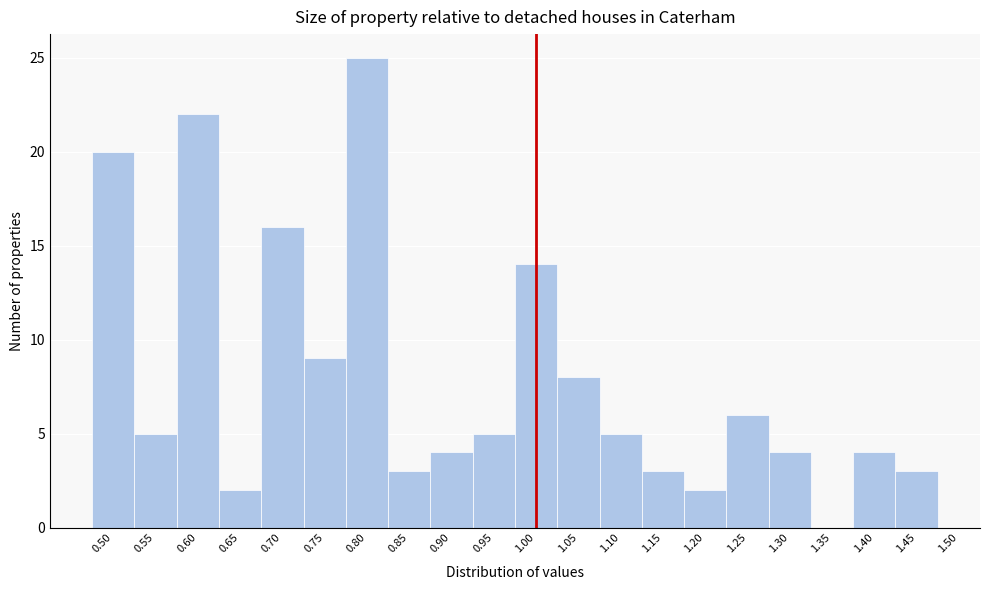

Reading left to right, transcribe this chart: for each bar, give the range it covers on the x-axis and its height. The values are not printed on the chart, so give them approximately, as read against the axis.

0.475 to 0.525: 20
0.525 to 0.575: 5
0.575 to 0.625: 22
0.625 to 0.675: 2
0.675 to 0.725: 16
0.725 to 0.775: 9
0.775 to 0.825: 25
0.825 to 0.875: 3
0.875 to 0.925: 4
0.925 to 0.975: 5
0.975 to 1.025: 14
1.025 to 1.075: 8
1.075 to 1.125: 5
1.125 to 1.175: 3
1.175 to 1.225: 2
1.225 to 1.275: 6
1.275 to 1.325: 4
1.325 to 1.375: 0
1.375 to 1.425: 4
1.425 to 1.475: 3